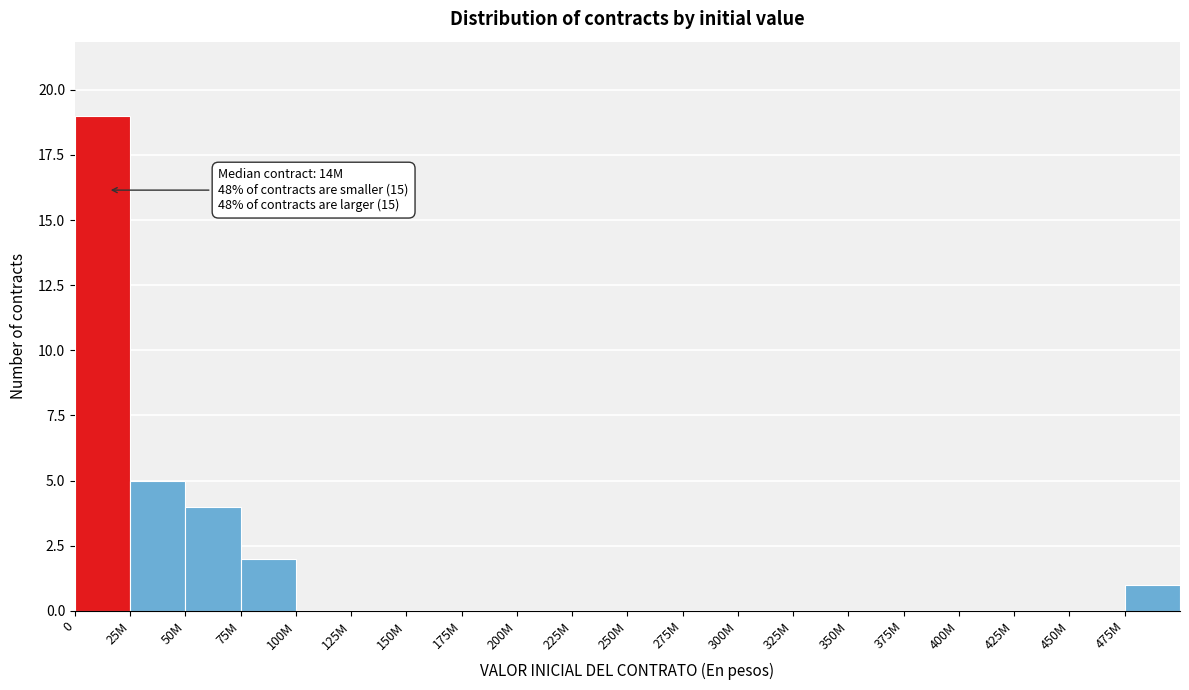

Reading left to right, transcribe all the data shown in this chart.

0=19	25M=5	50M=4	75M=2	100M=0	125M=0	150M=0	175M=0	200M=0	225M=0	250M=0	275M=0	300M=0	325M=0	350M=0	375M=0	400M=0	425M=0	450M=0	475M=1